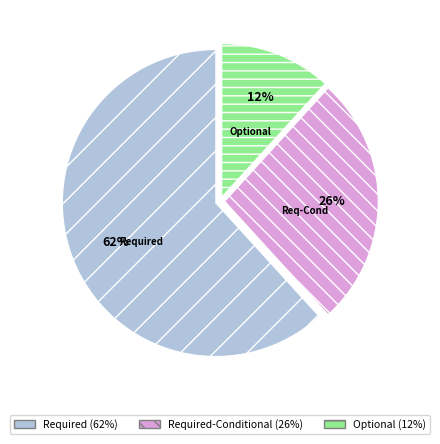

To the nearest percent, what is the average slice percentage?

33%